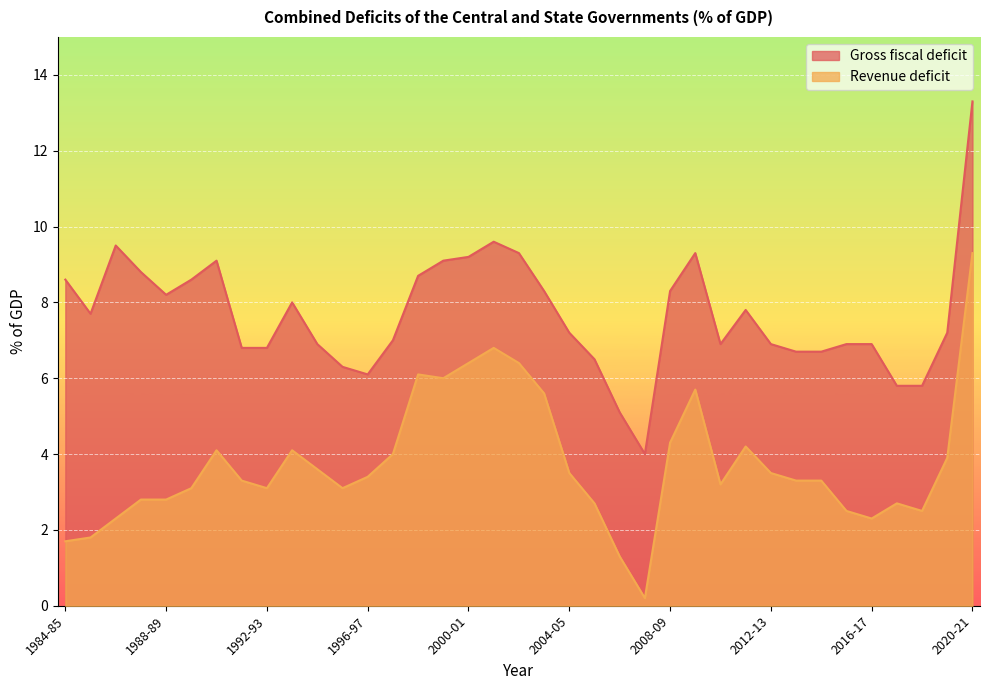

Which series has the largest range (max minus min)?

Gross fiscal deficit